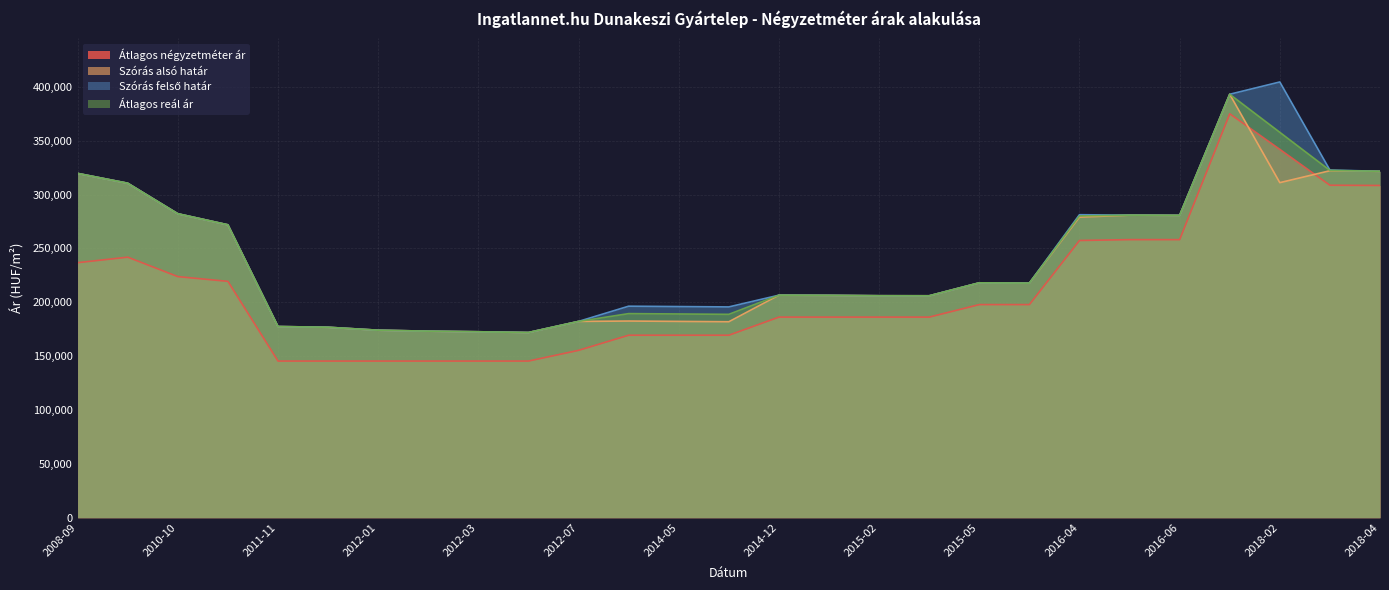

Which label corresponds to the largest value in the chart?

2018-02